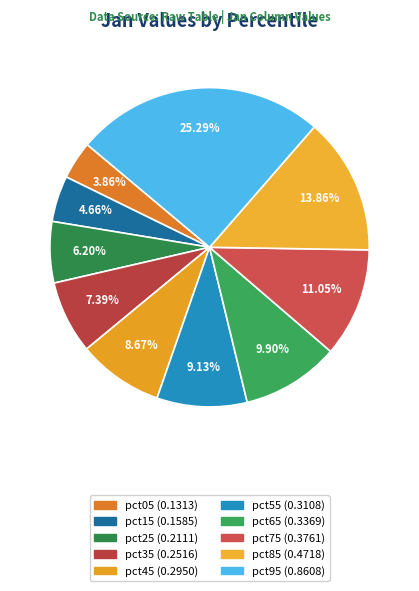

To the nearest percent, what portion does pct95 represent?

25%